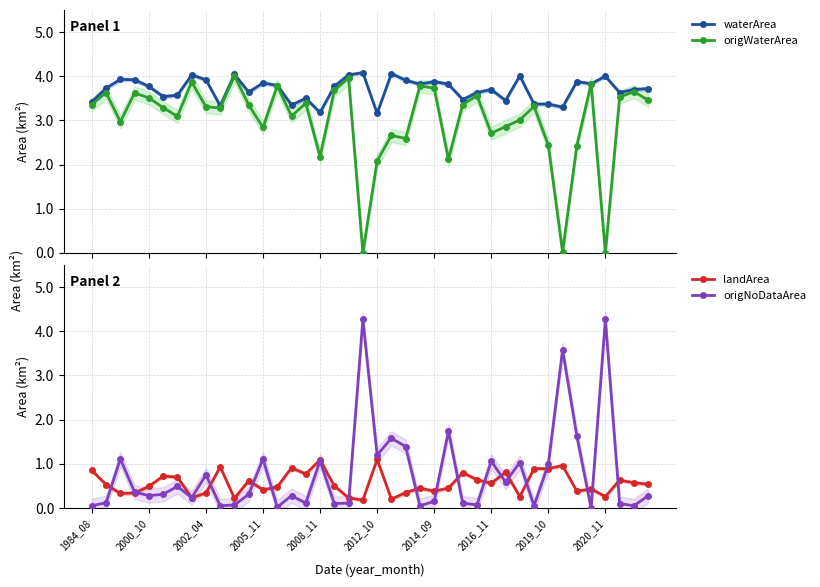

What is the value of the waterArea point at the 2nd from the left?

3.7